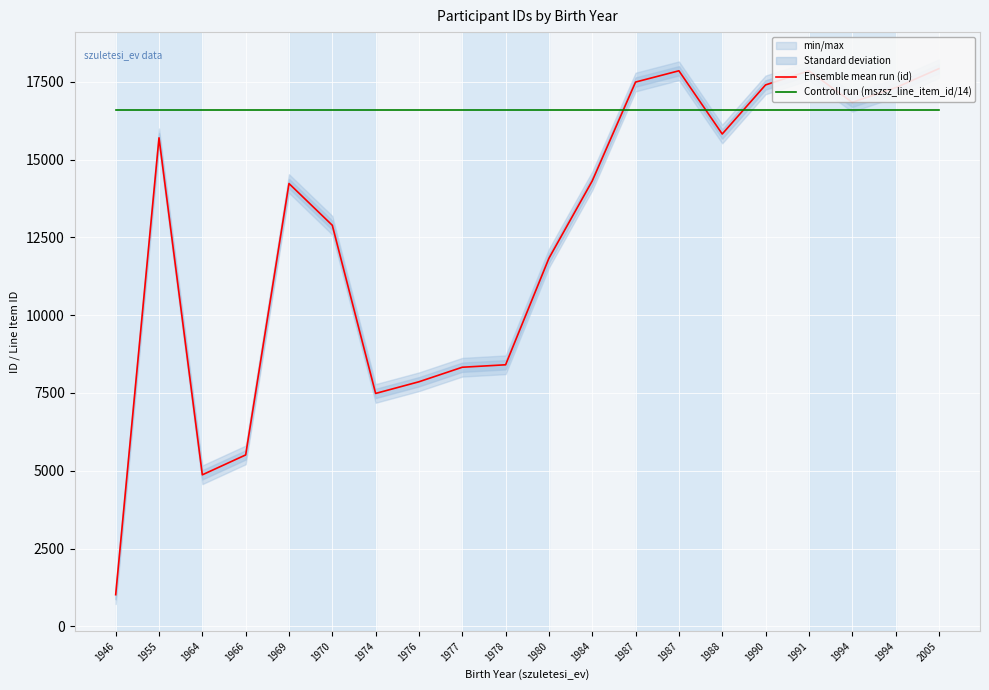

At which label is Ensemble mean run (id) closest to 9471?

1978